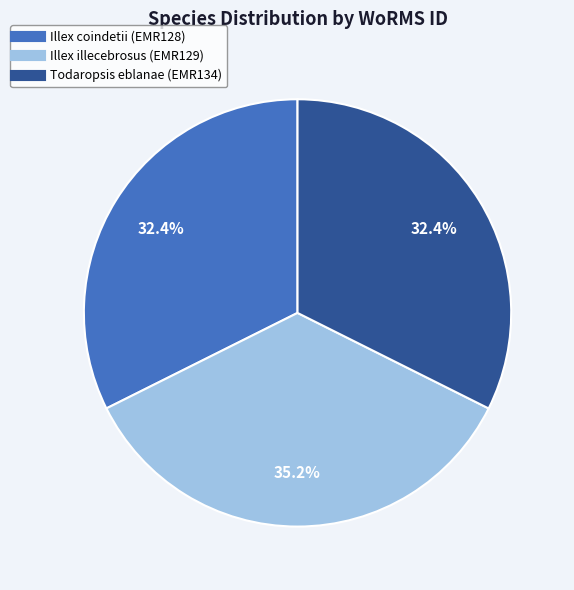

What is the total percentage of Illex illecebrosus (EMR129) and Todaropsis eblanae (EMR134)?

67.6%